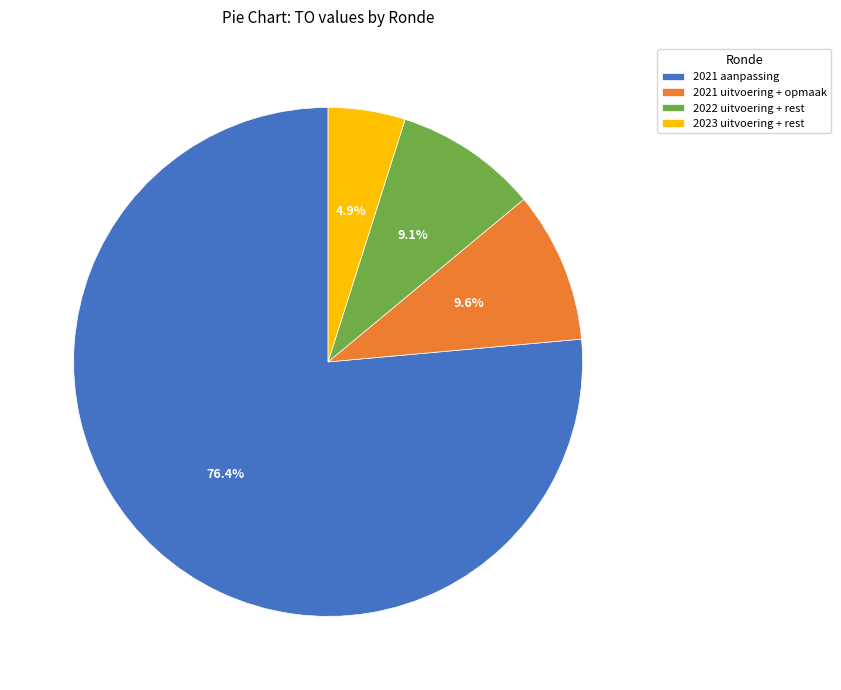

To the nearest percent, what is the difference between the largest and smallest slice percentages?

72%